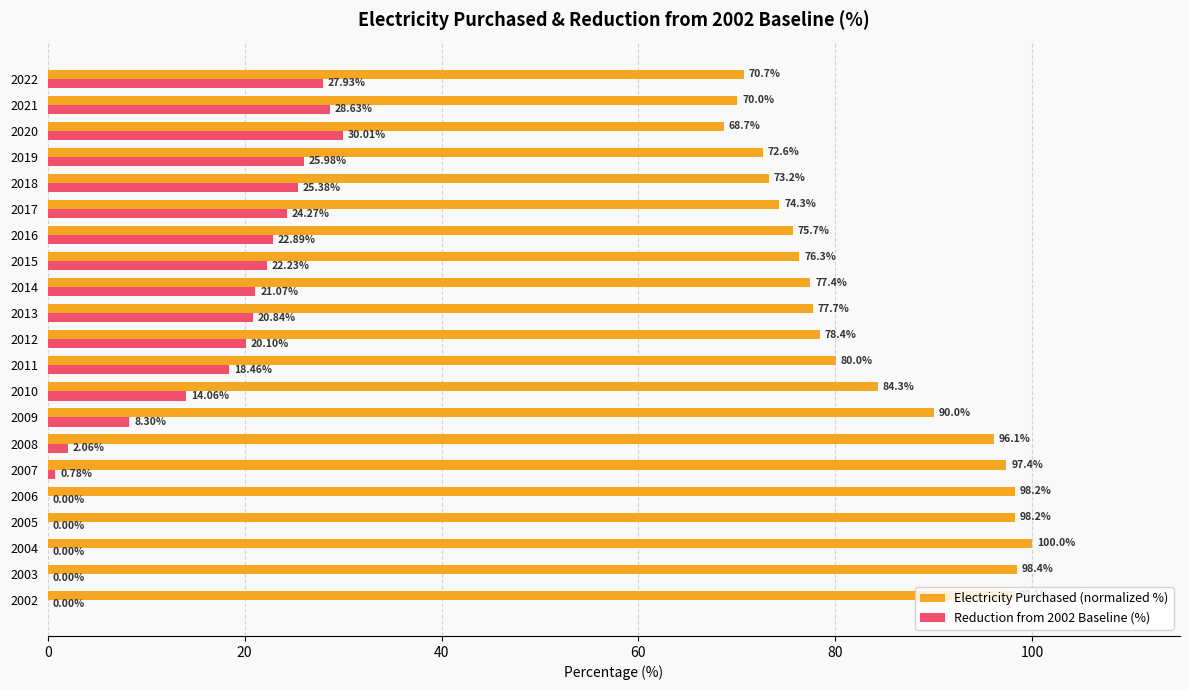

Between 2002 and 2012, which series saw the biggest shift?

Reduction from 2002 Baseline (%)